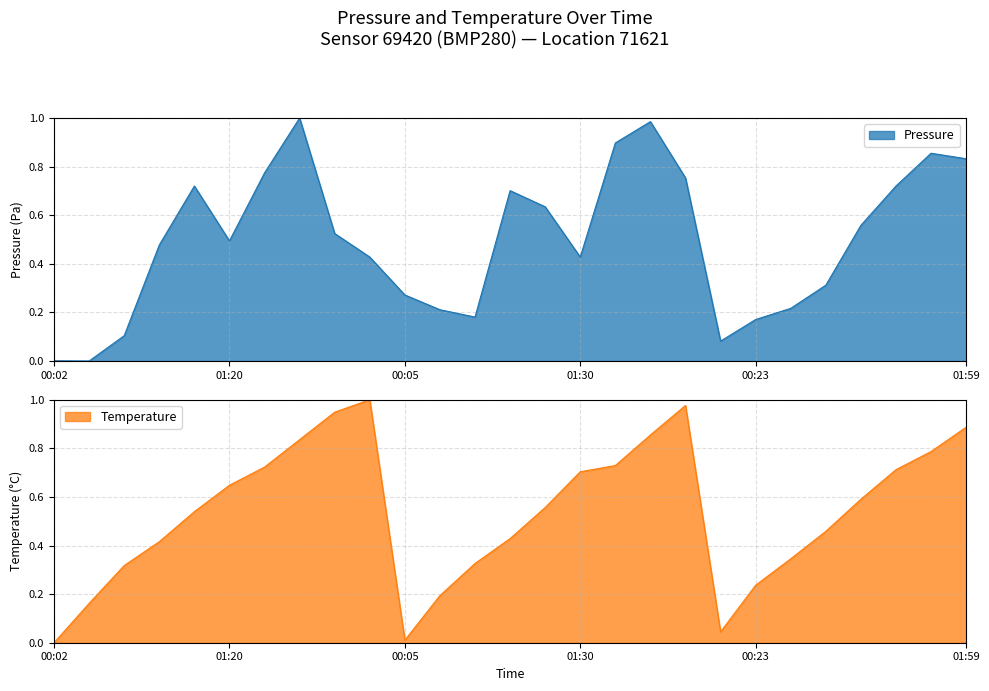

Reading right to left, list all the values displayed in this chart.

Pressure: 0.8	0.9	0.7	0.6	0.3	0.2	0.2	0.1	0.8	1.0	0.9	0.4	0.6	0.7	0.2	0.2	0.3	0.4	0.5	1.0	0.8	0.5	0.7	0.5	0.1	0.0	0.0
Temperature: 0.9	0.8	0.7	0.6	0.5	0.3	0.2	0.0	1.0	0.9	0.7	0.7	0.6	0.4	0.3	0.2	0.0	1.0	0.9	0.8	0.7	0.6	0.5	0.4	0.3	0.2	0.0